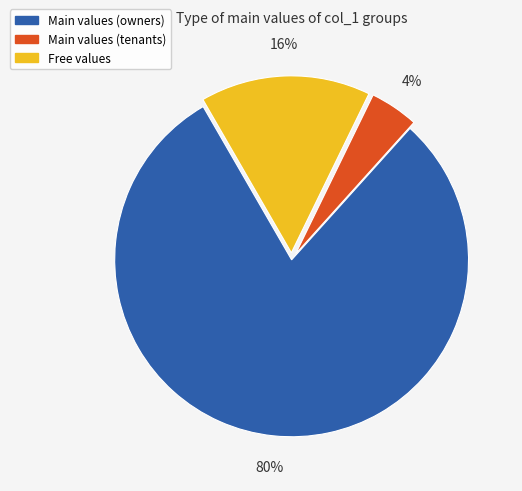

Does any single category account for the majority?

Yes